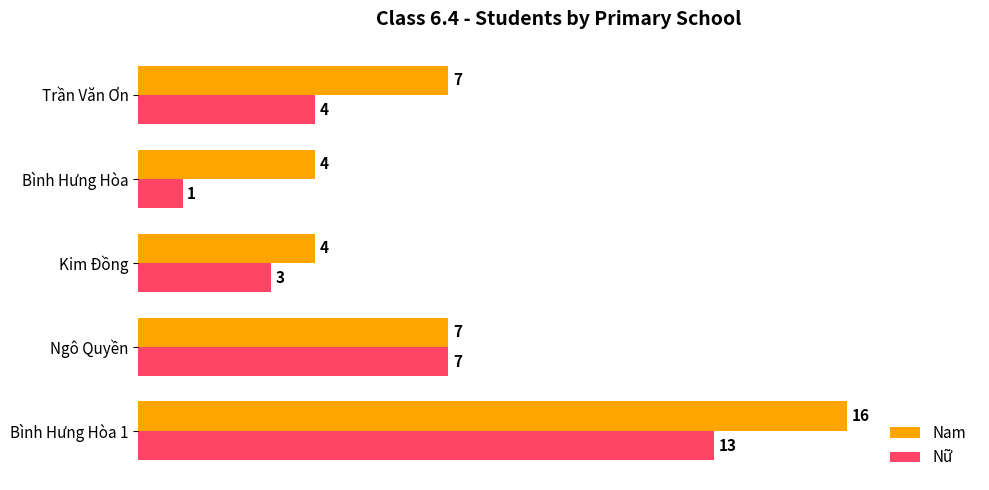

Between Kim Đồng and Bình Hưng Hòa, which series saw the biggest shift?

Nữ